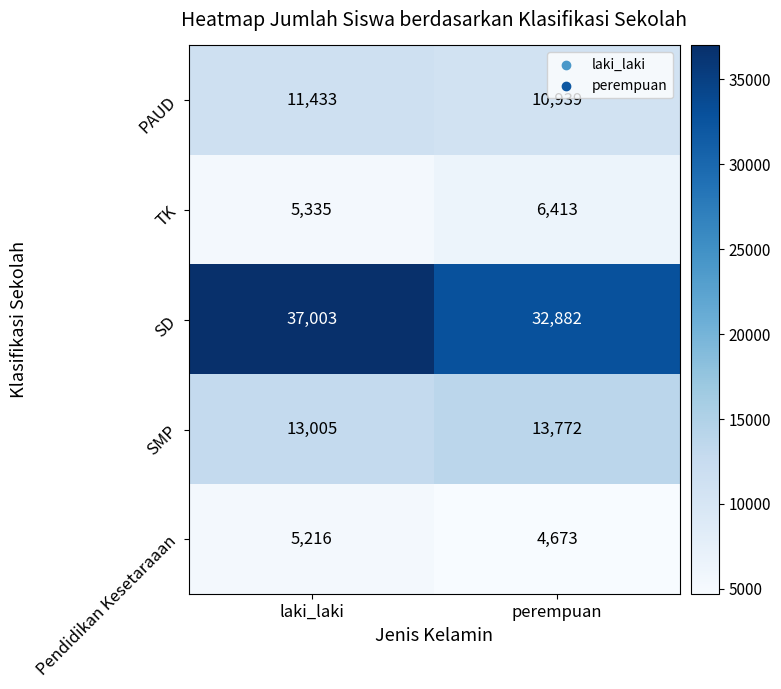

What is the spread (max minus min) of values at perempuan?

28209